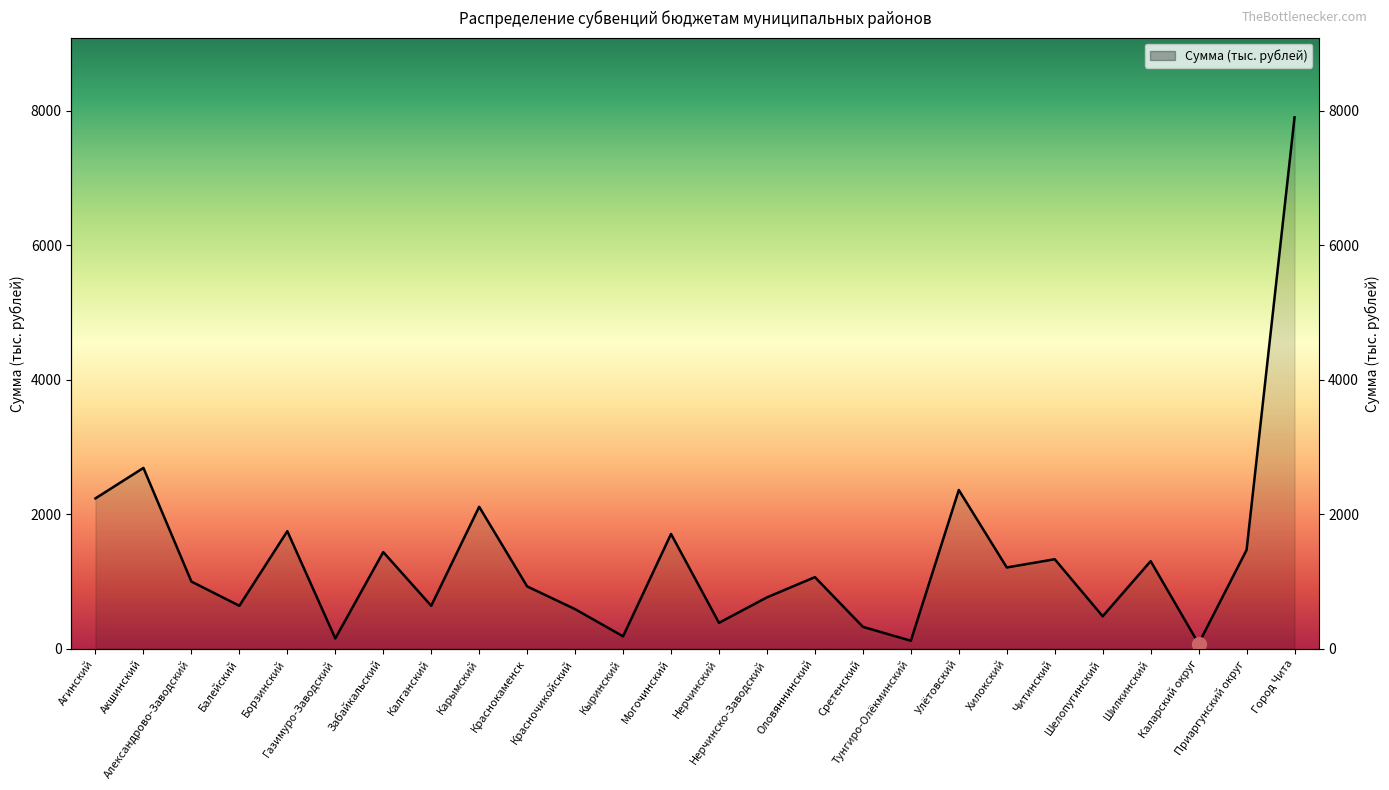

What is the change in value from Забайкальский to Красночикойский?

-847.9